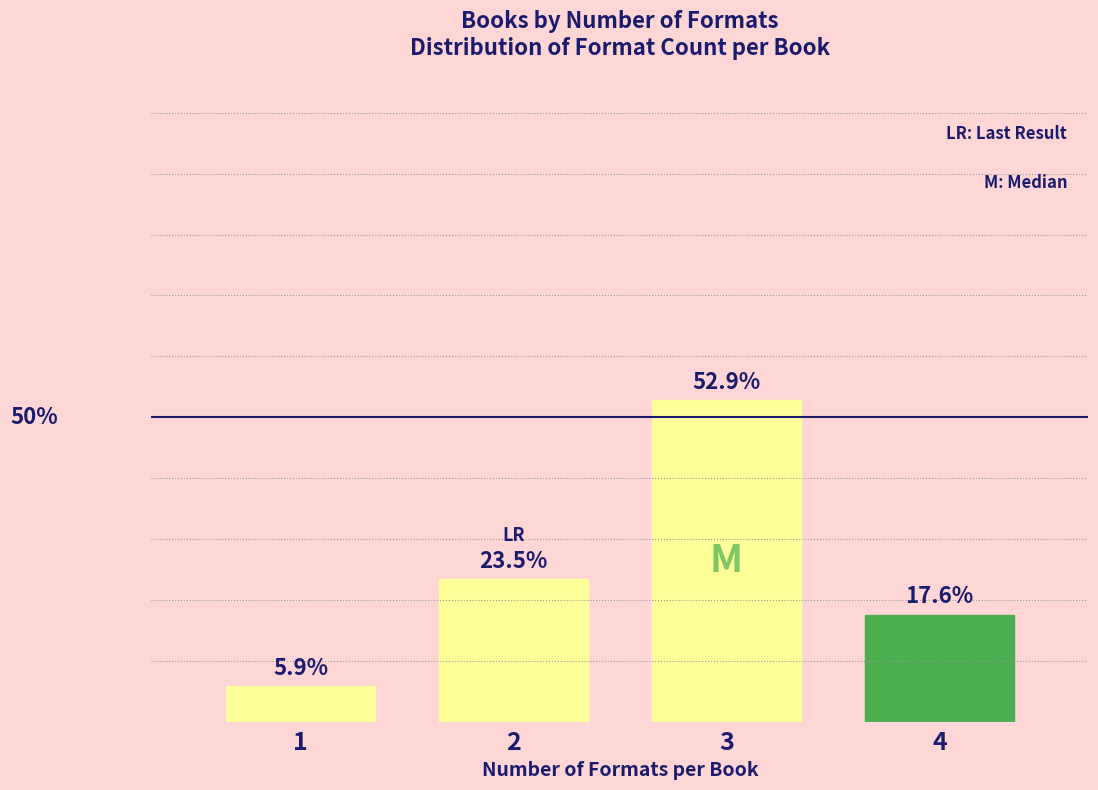

Rank the categories by value from highest to lowest.

3, 2, 4, 1